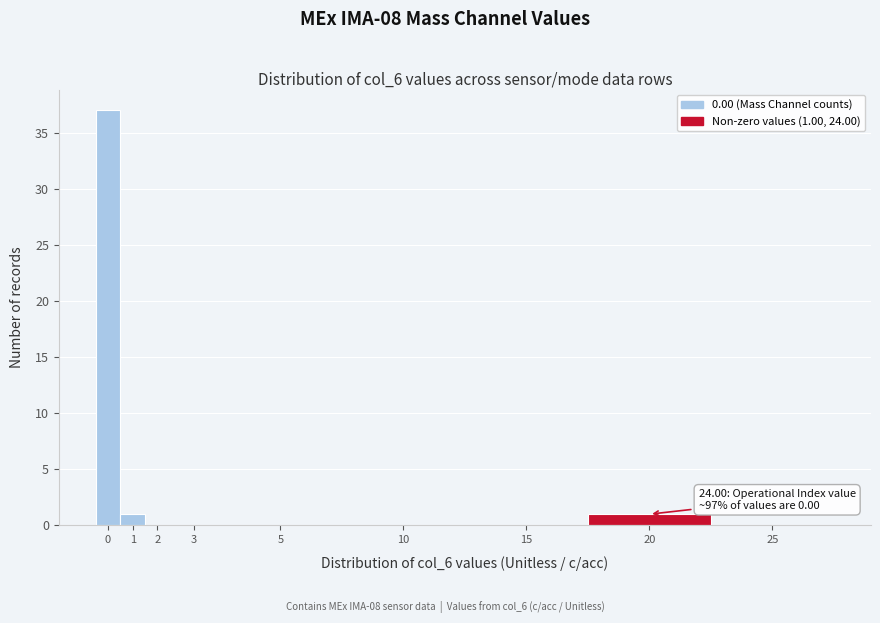

Reading left to right, what are all the values shown in this chart?

0=37	1=1	2=0	3=0	5=0	10=0	15=0	20=1	25=0